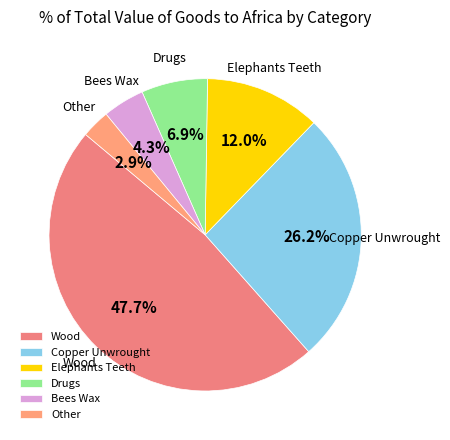

True or false: Elephants Teeth accounts for 26% of the total.

False